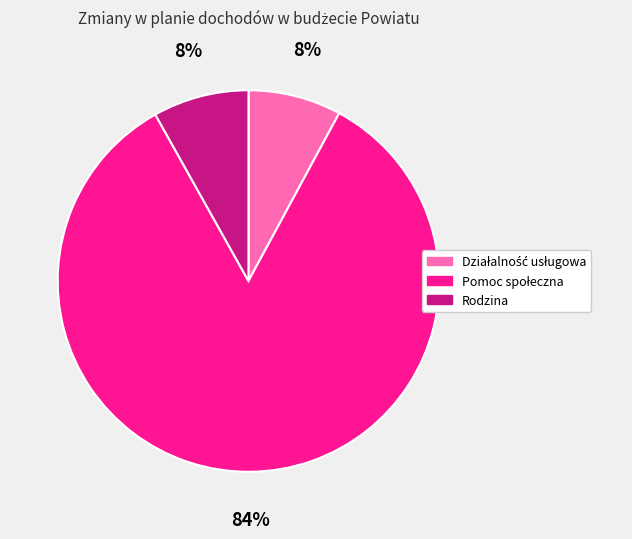

To the nearest percent, what is the difference between the largest and smallest slice percentages?

76%